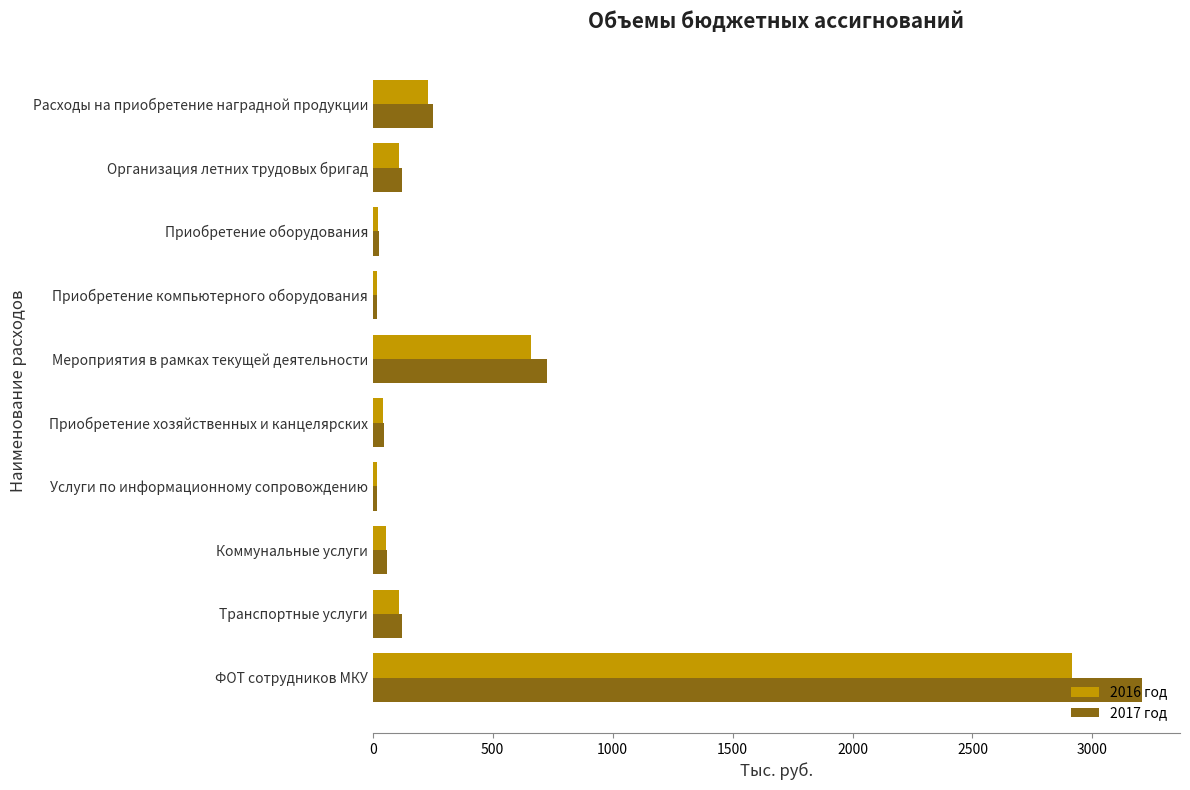

Count the number of categories in the chart.

10